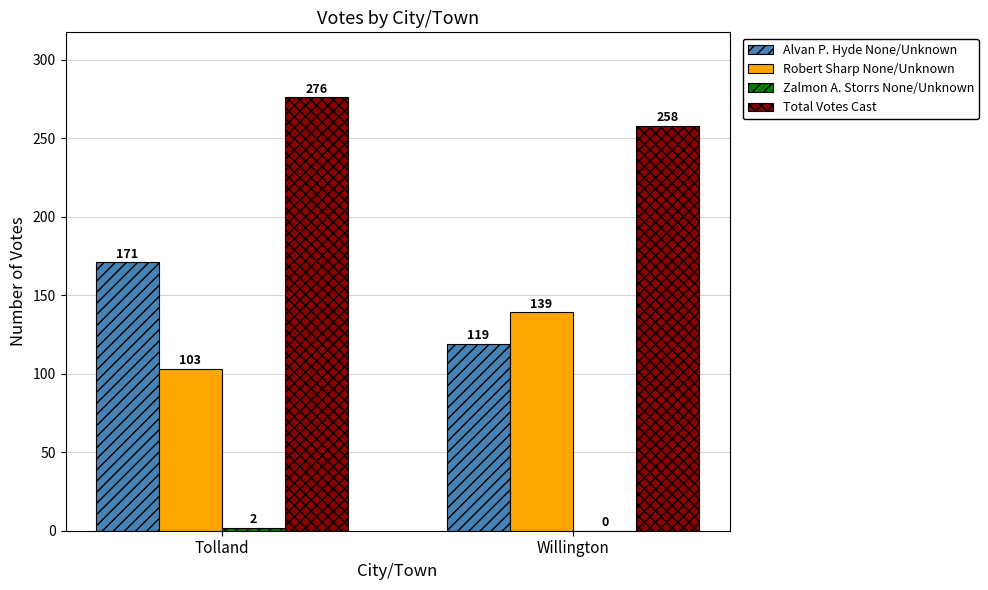

How many distinct data groups are displayed?

4